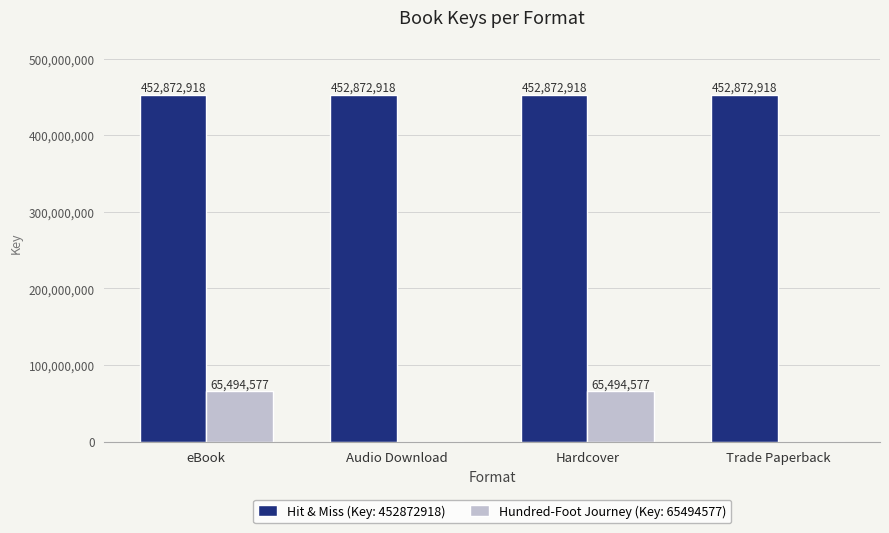

What is the sum of all Hit & Miss (Key: 452872918) values?

1811491672